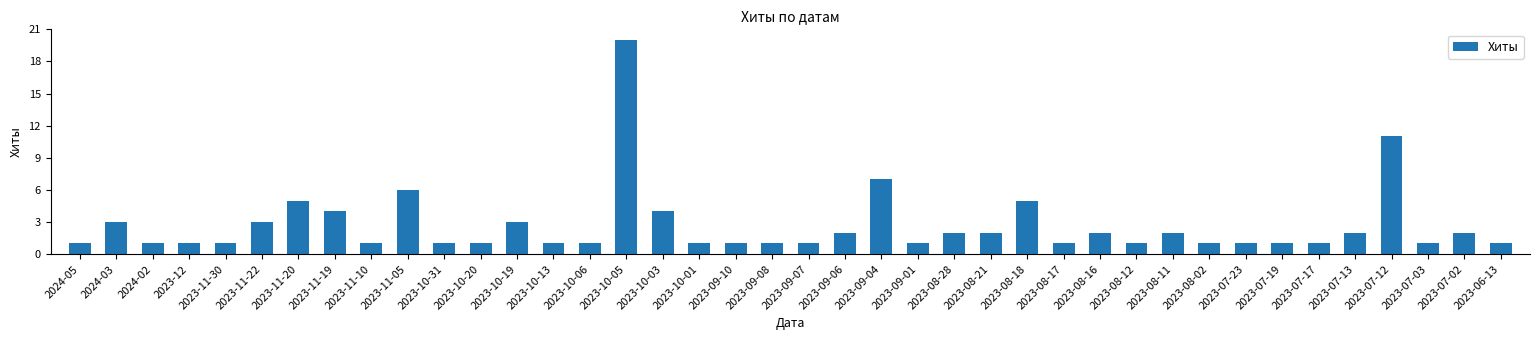

The chart shows a value of 1 at 2023-12. True or false?

True